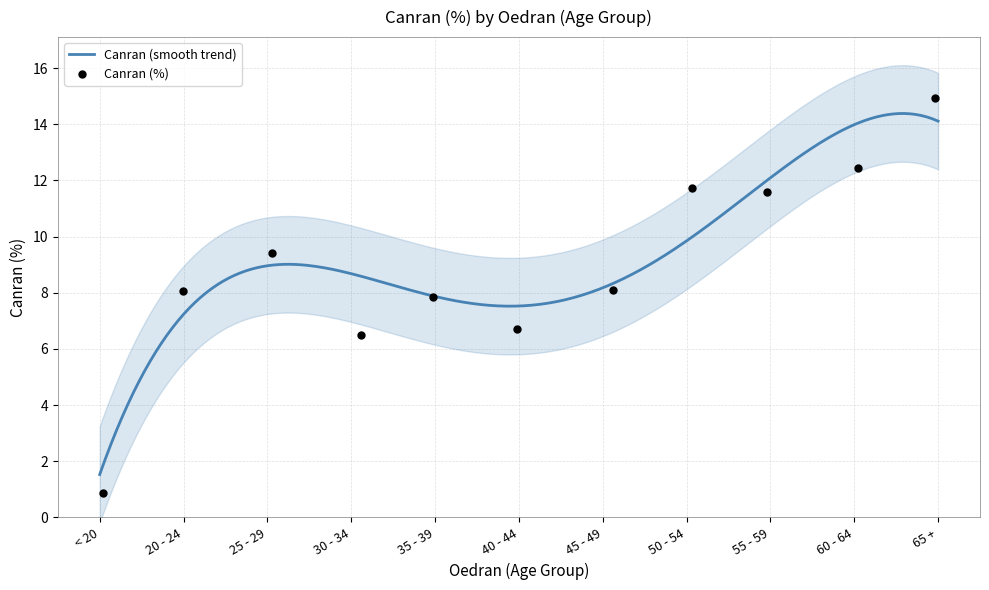

What is the minimum value for Canran (smooth trend)?

1.5